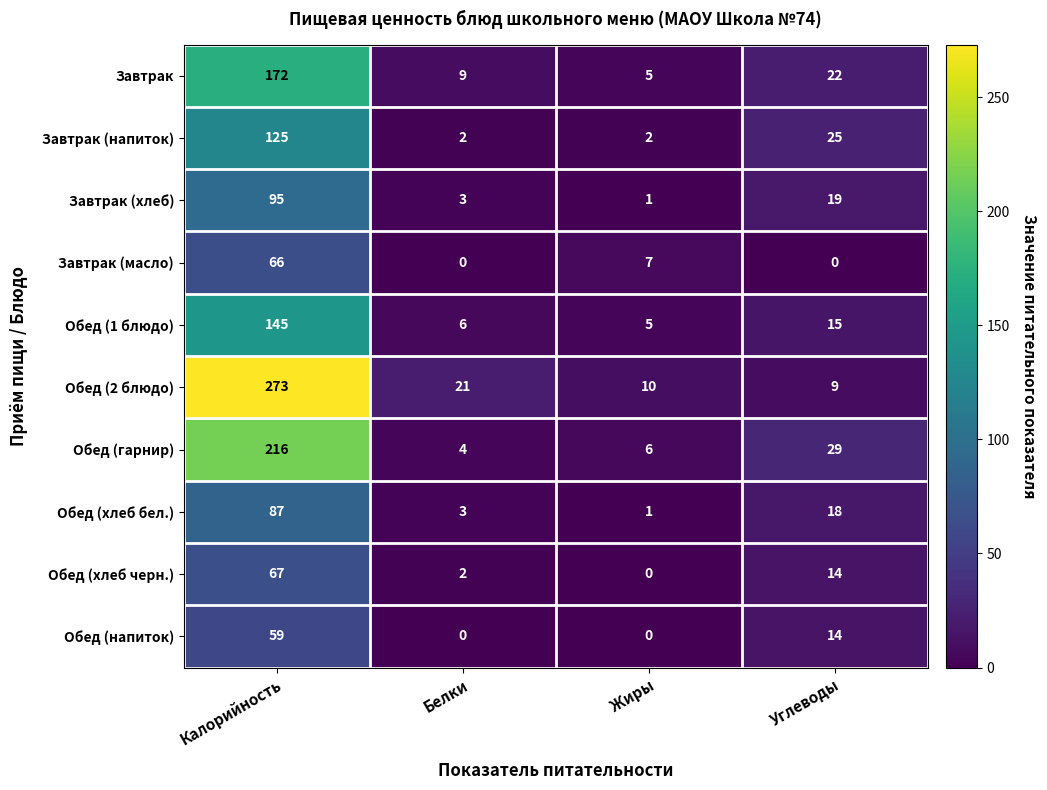

Which series has the largest total across all categories?

Обед (2 блюдо)